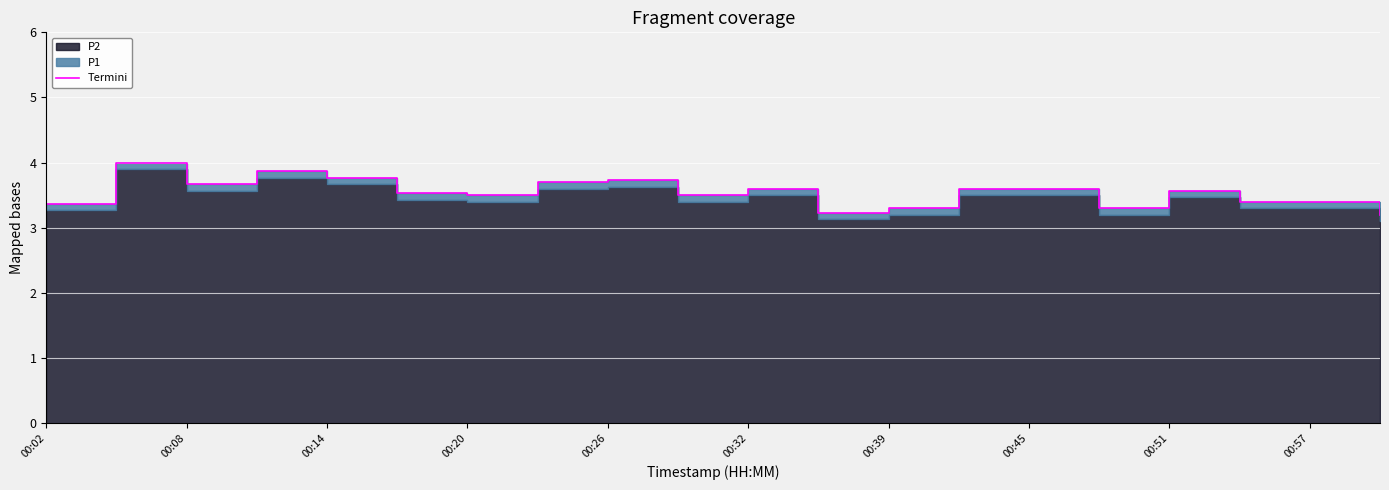

What is the value of the 1st point from the left?

3.4